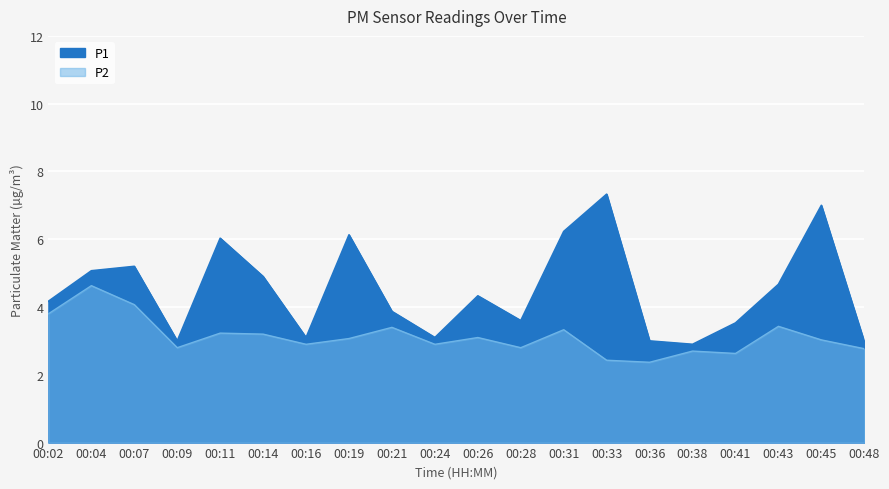

What value does the P1 series have at 00:24?

3.1